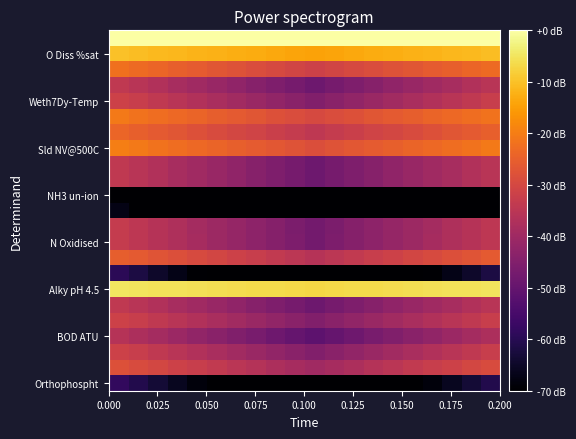

Count the number of data series in this chart.

23